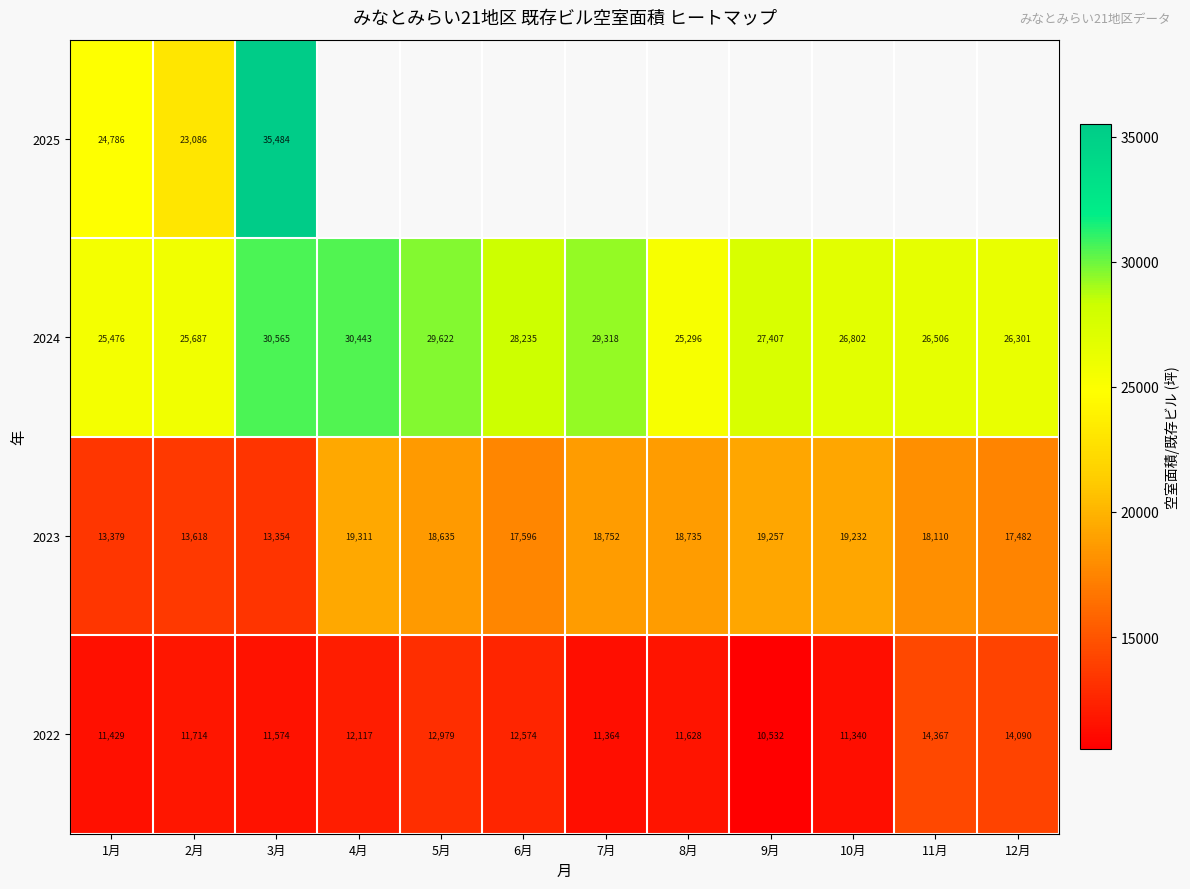

What is the sum of the 2022 values at 6月 and 9月?

23106